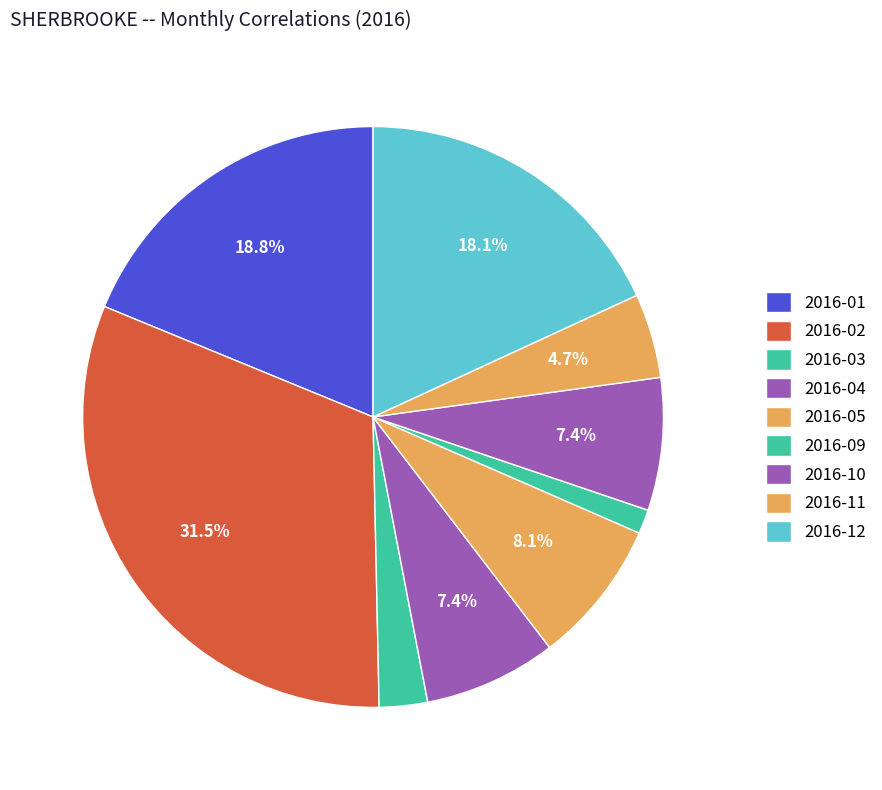

To the nearest percent, what portion does 2016-10 represent?

7%